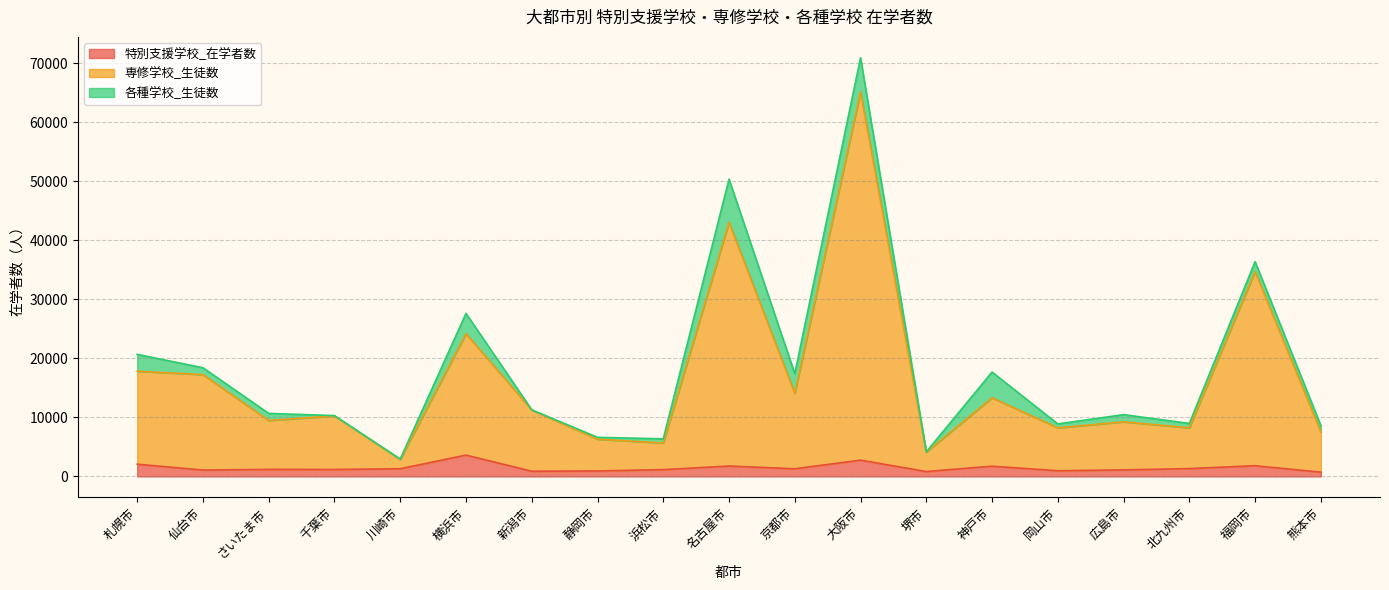

What is the highest value of the 特別支援学校_在学者数 series?

3611